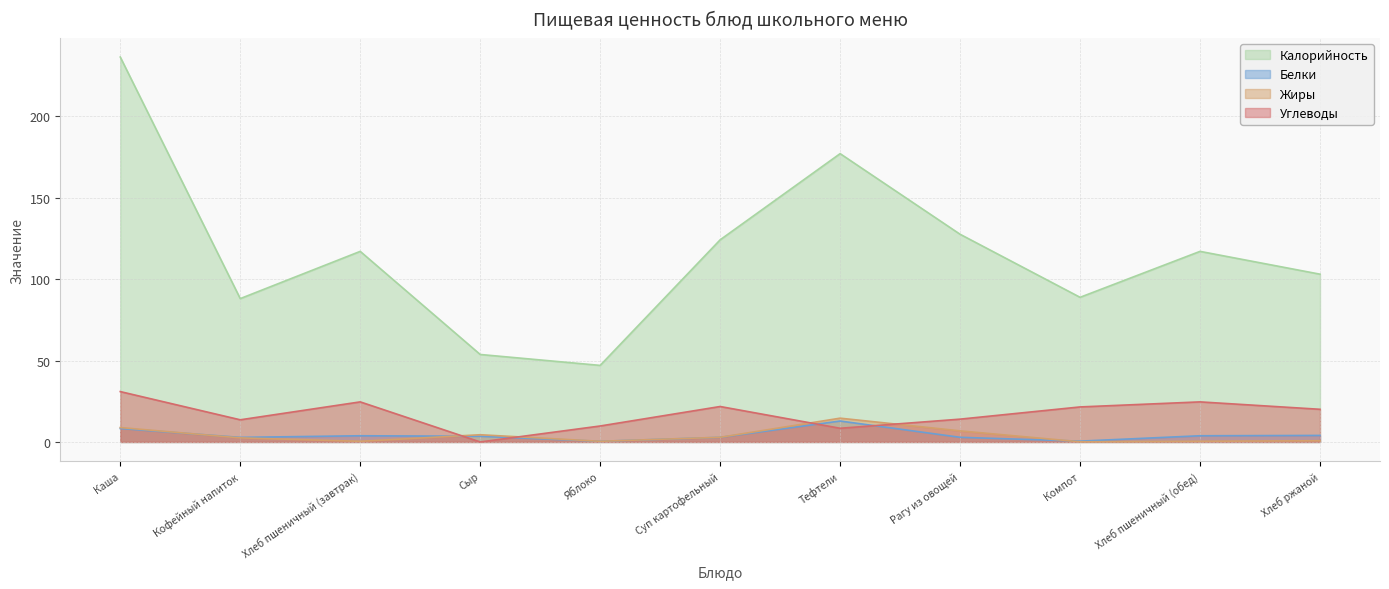

What is the difference between the Жиры values at Кофейный напиток and Хлеб ржаной?

1.8